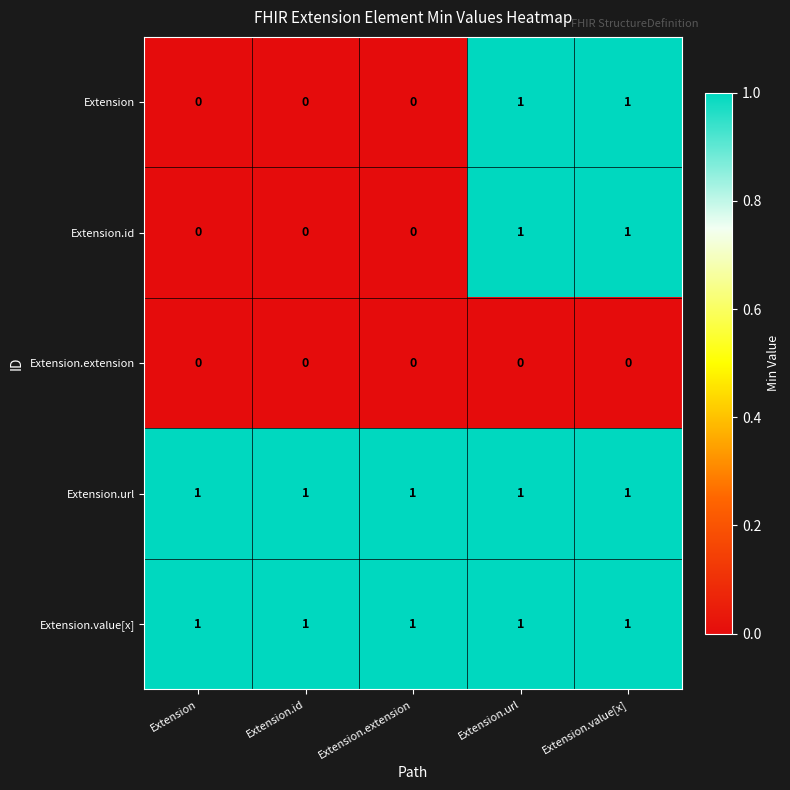

Reading left to right, extract all data points from this chart.

Extension: 0	0	0	1	1
Extension.id: 0	0	0	1	1
Extension.extension: 0	0	0	0	0
Extension.url: 1	1	1	1	1
Extension.value[x]: 1	1	1	1	1